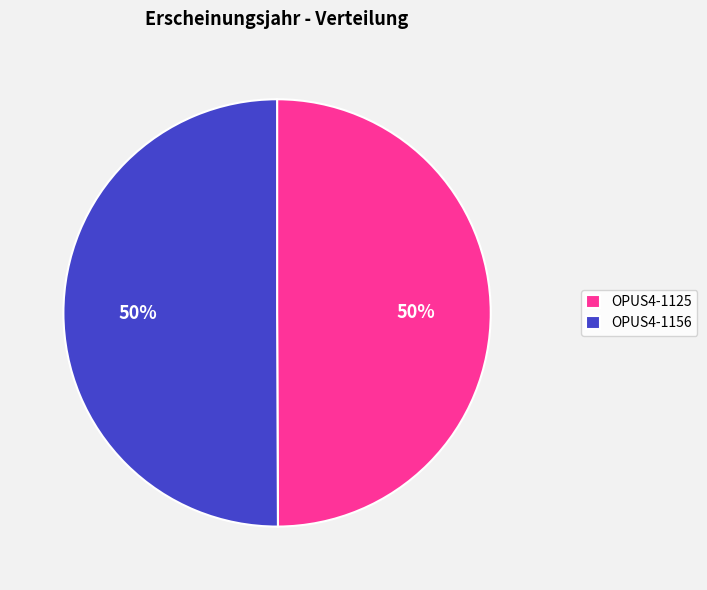

To the nearest percent, what percentage of the pie is OPUS4-1125?

50%